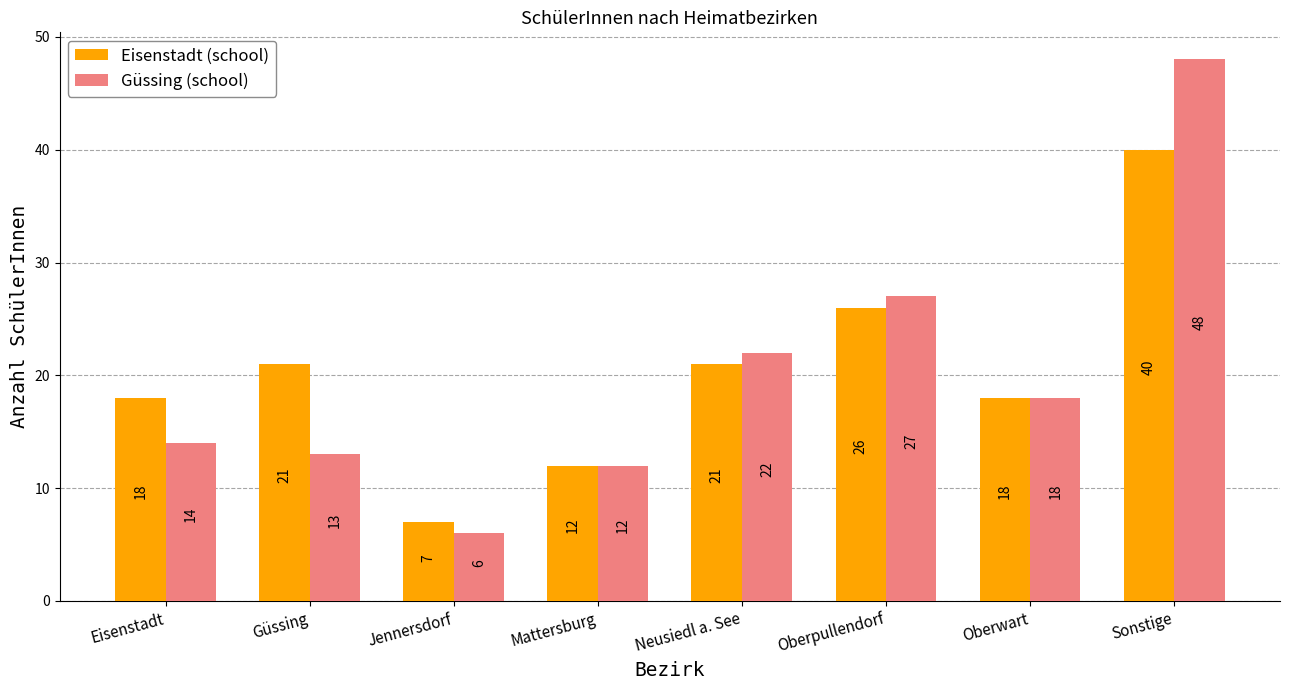

List the series in order of their peak value, lowest first.

Eisenstadt (school), Güssing (school)